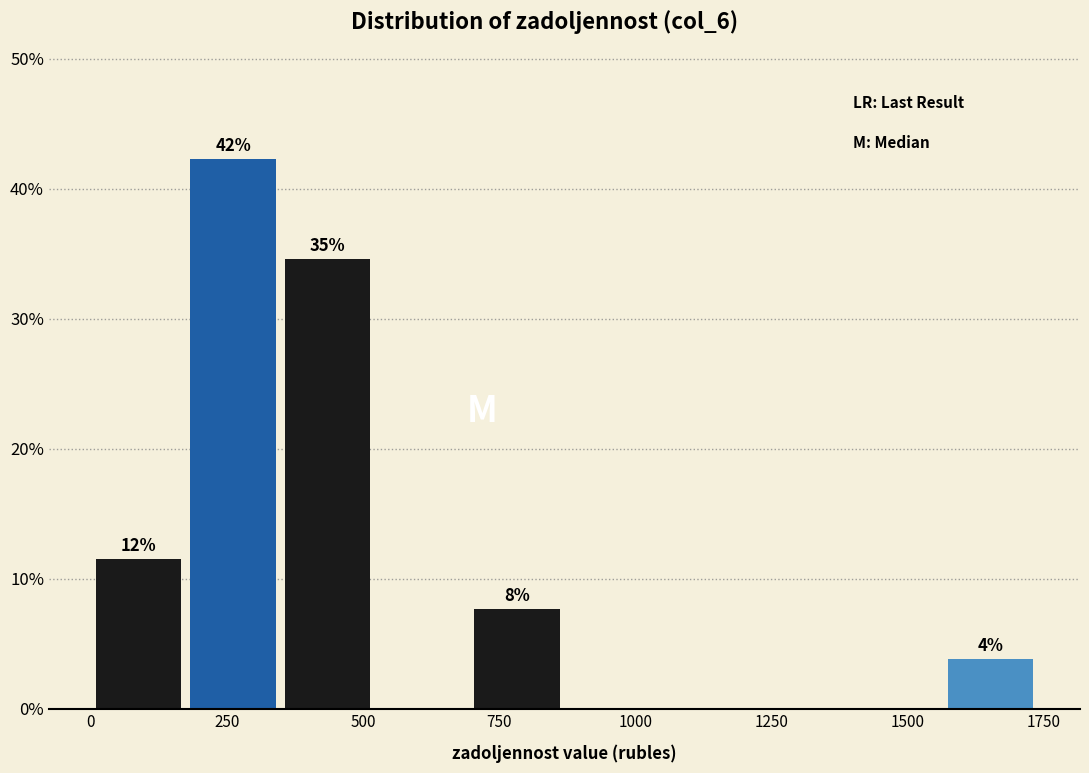

Around what value on the x-axis is the tallest bar? Give the approximate position of its centre, as read against the axis.

250